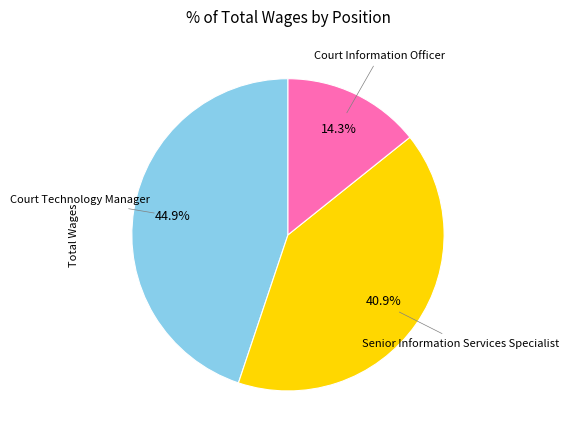

Is there any slice that represents more than half of the pie?

No